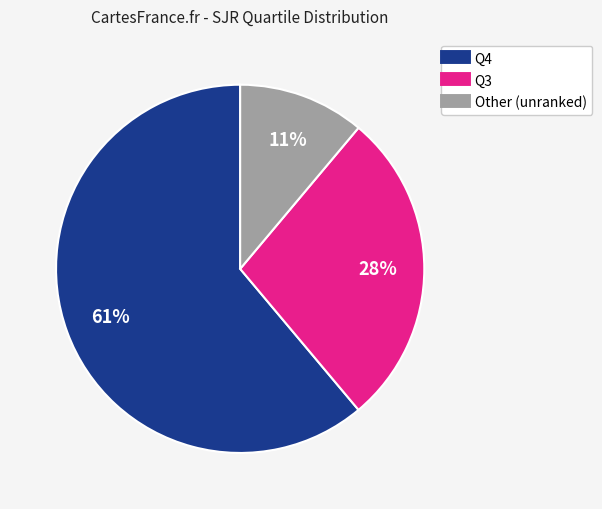

Is the sum of Q4 and Other greater than half?

Yes